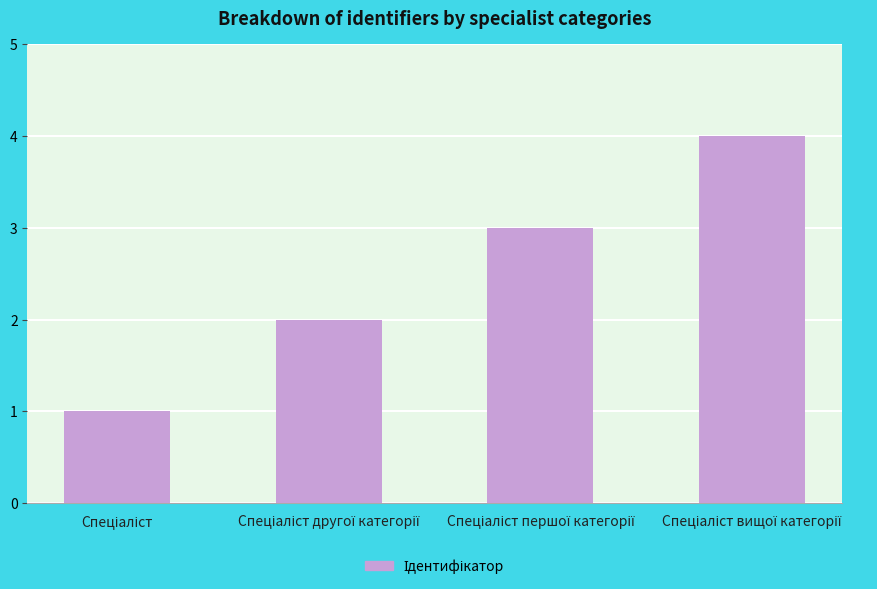

What is the sum of all values?

10